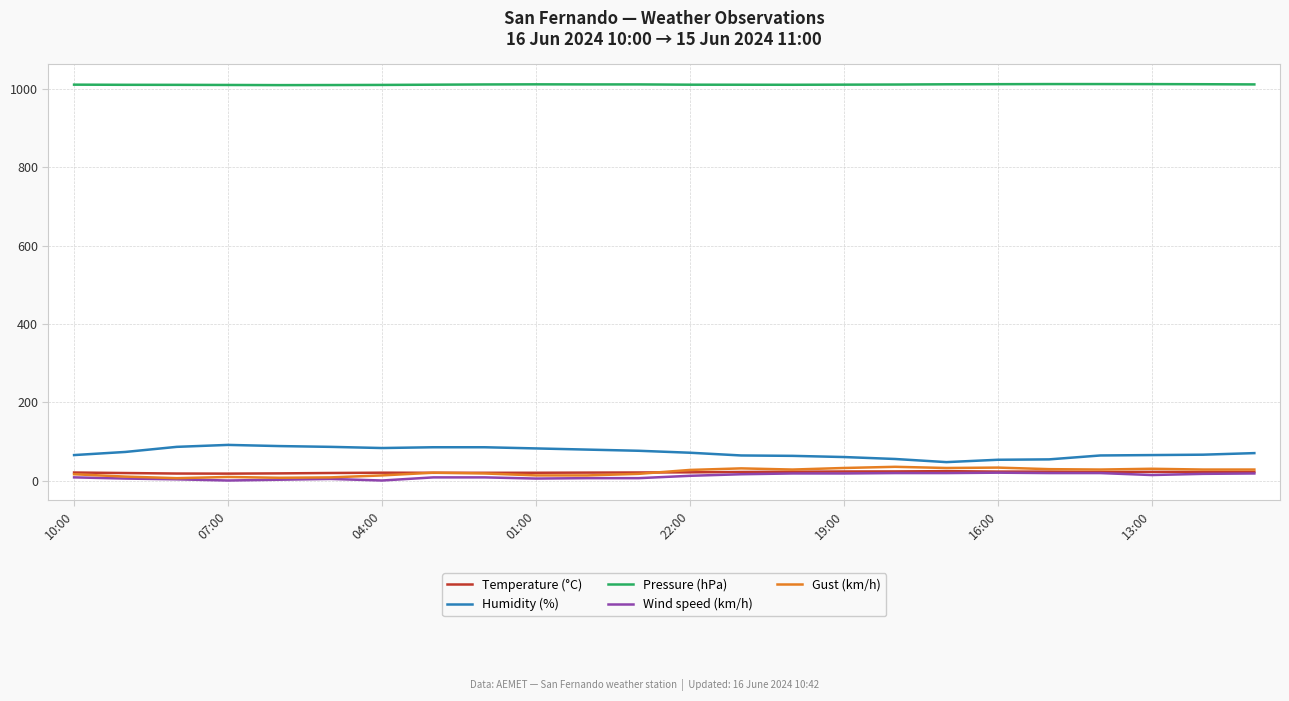

Which series has the largest total across all categories?

Pressure (hPa)